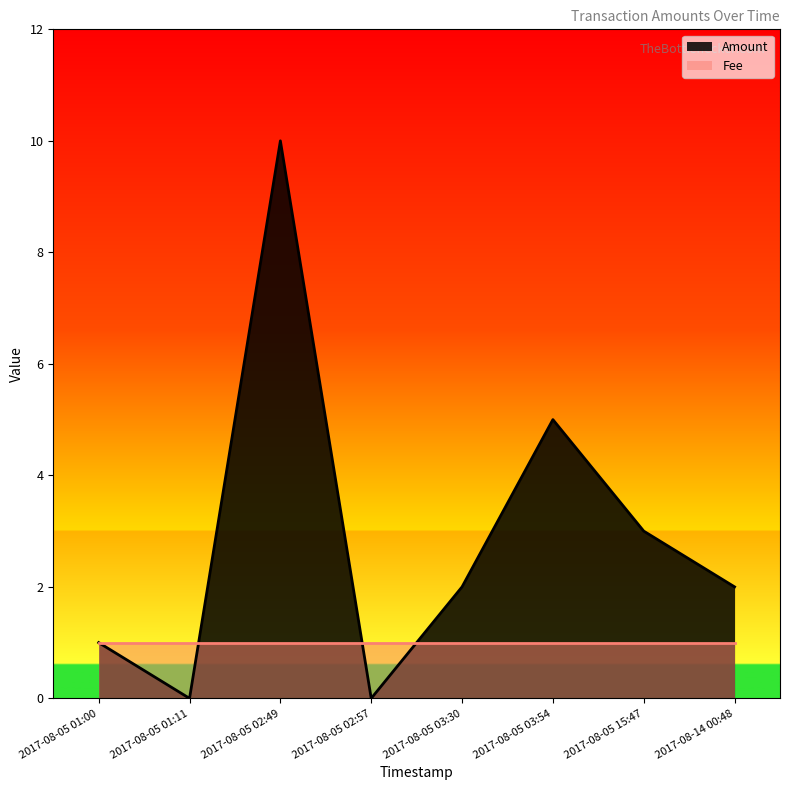

Rank the series by their maximum value, from lowest to highest.

Fee, Amount